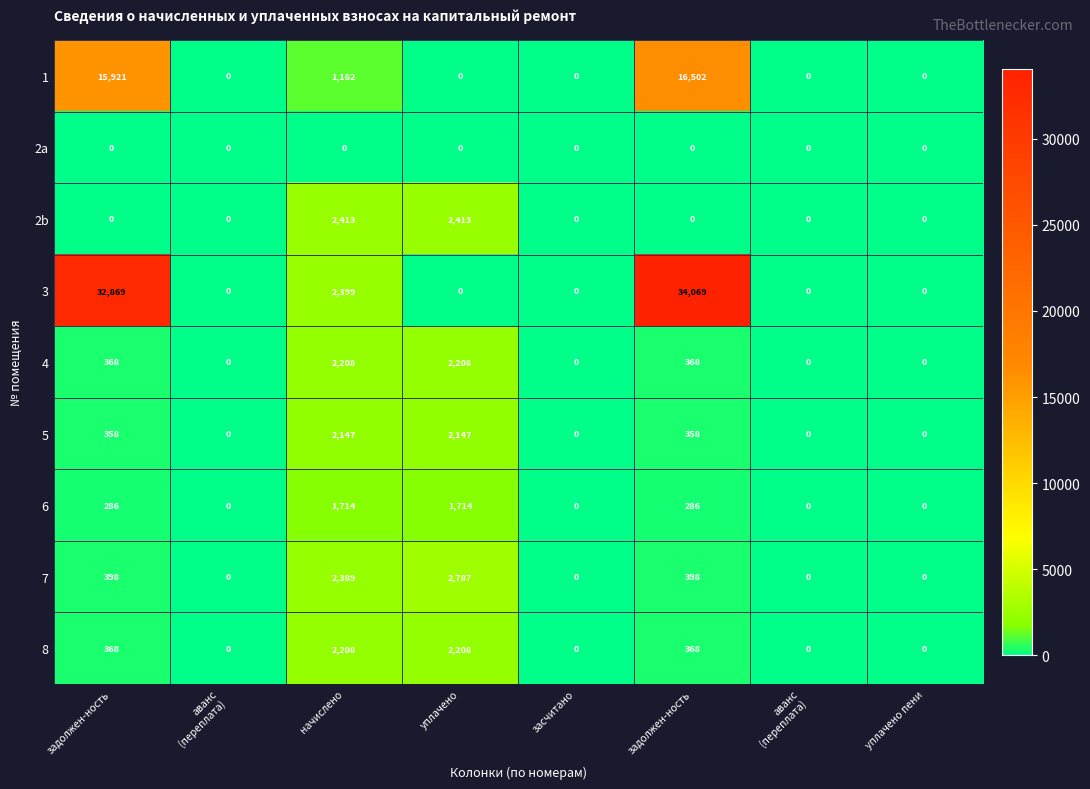

Which series has the largest total across all categories?

3